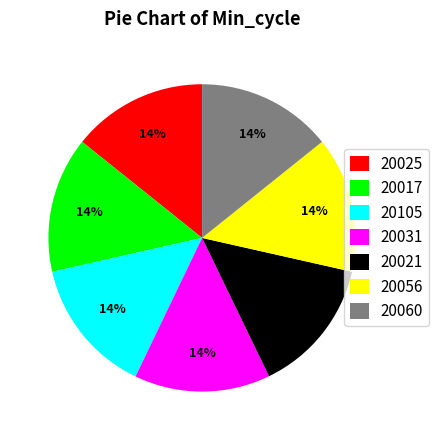

Combined, do 20060 and 20025 account for over 50%?

No